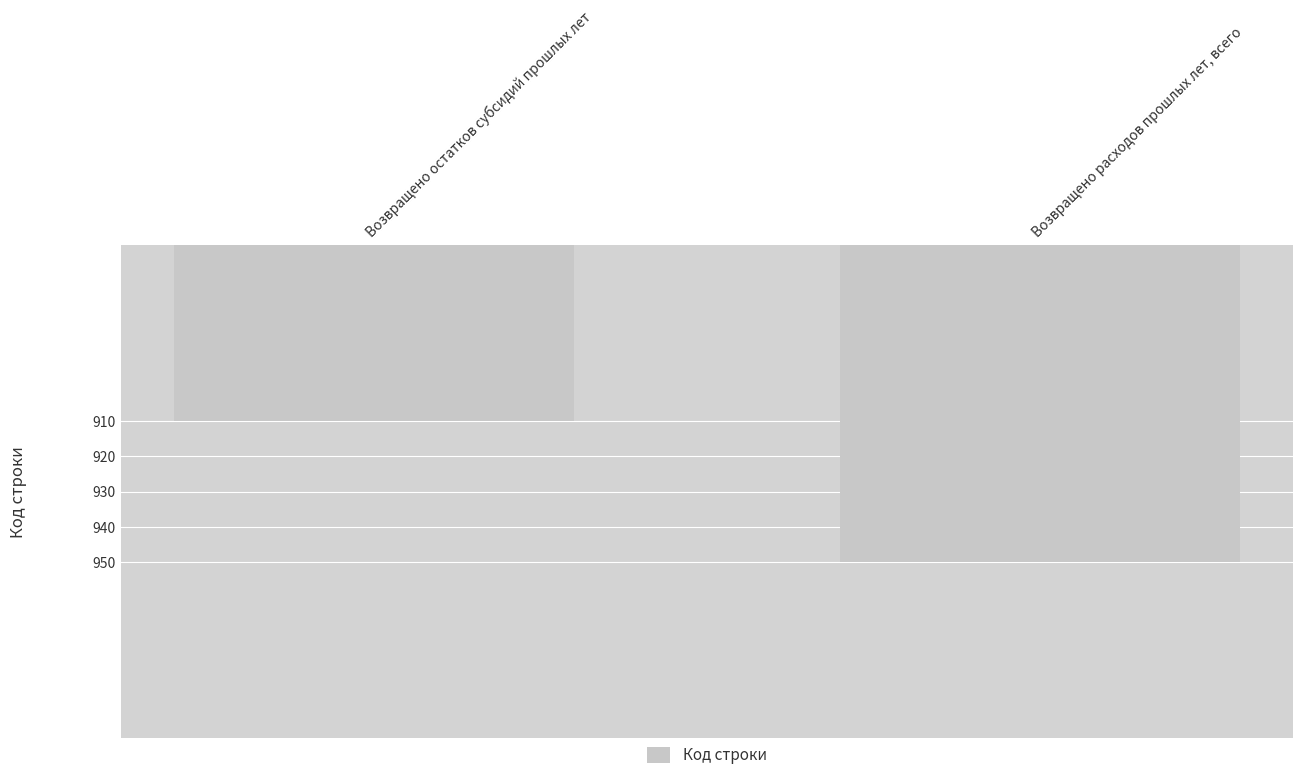

At which label is the value closest to 930?

Возвращено остатков субсидий прошлых лет